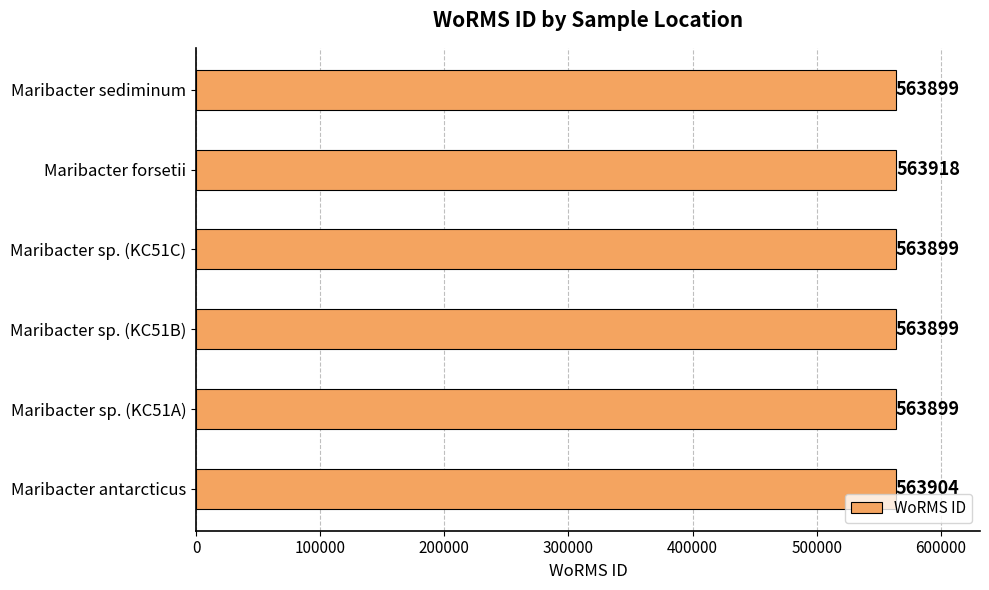

What is the change in value from Maribacter antarcticus to Maribacter forsetii?

+14